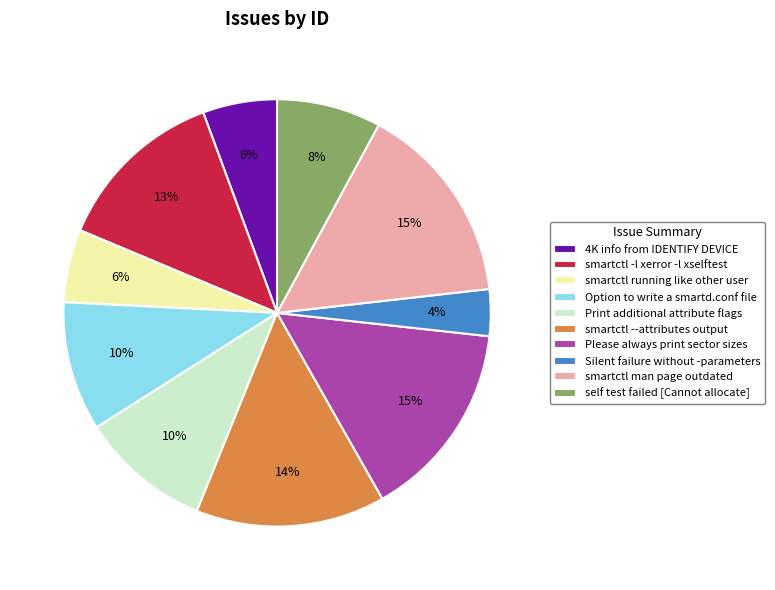

To the nearest percent, what is the average slice percentage?

10%